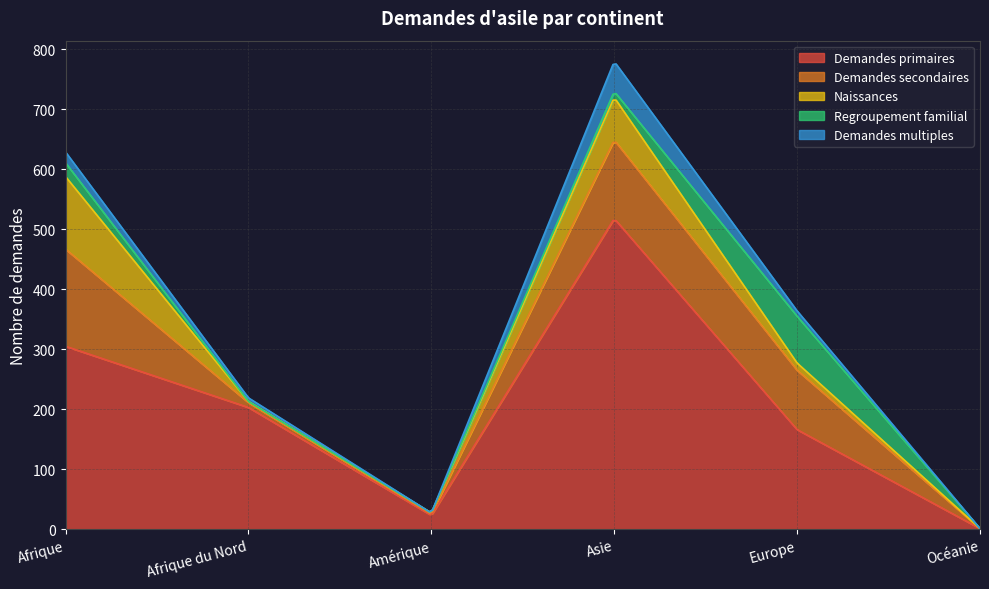

How many values in the Demandes multiples series exceed 9?

2